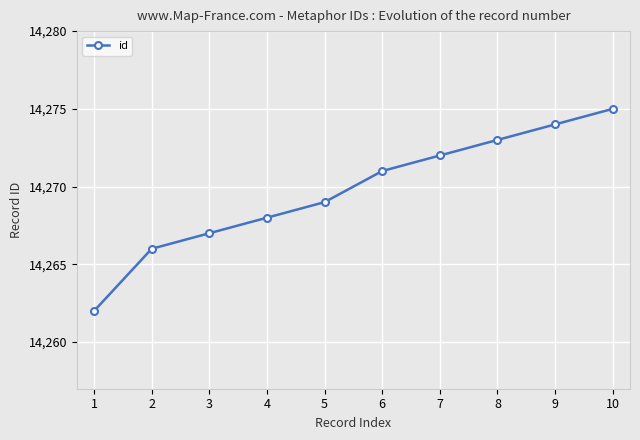

What is the maximum value shown in the chart?

14275